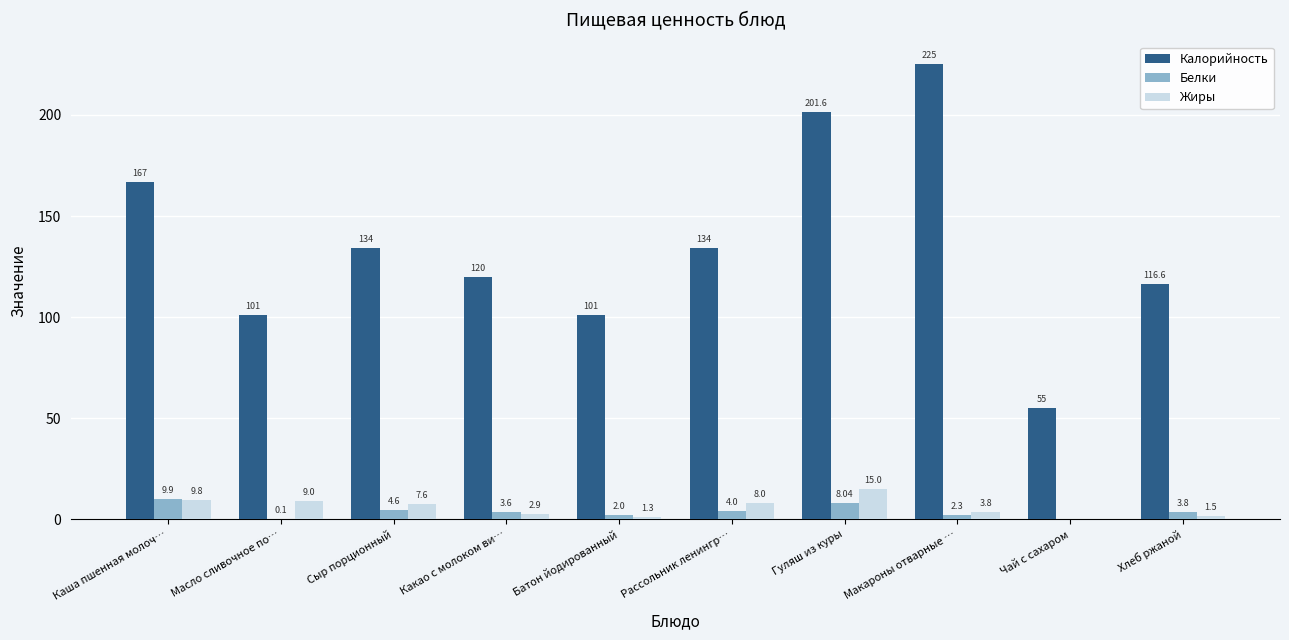

At which label does Калорийность reach its peak?

Макароны отварные …